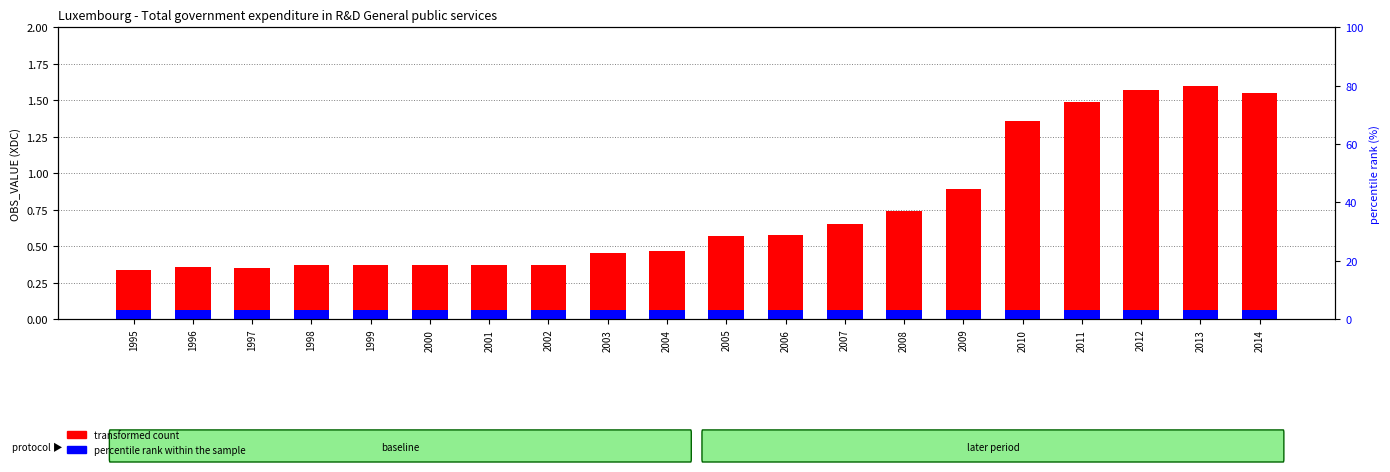

The value of percentile rank within the sample at 2007 is 0.1. True or false?

True